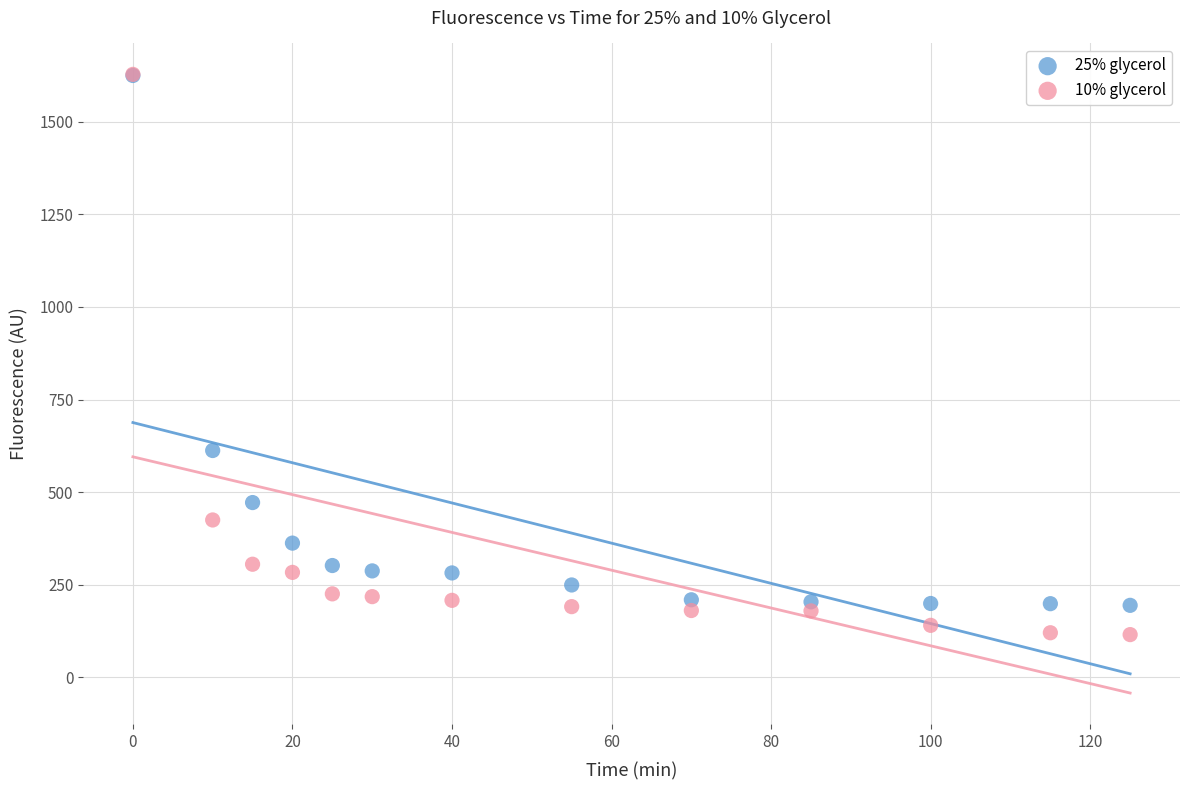

Across all series, what Y value is closest to 871?

612.5